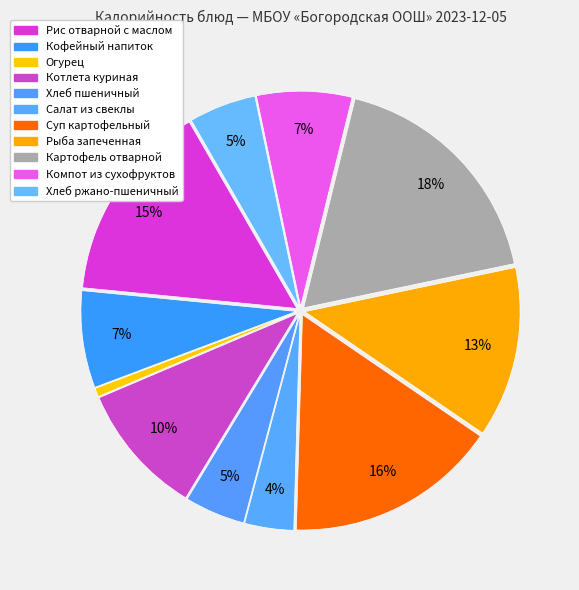

What percentage is the Огурец slice, to the nearest percent?

1%